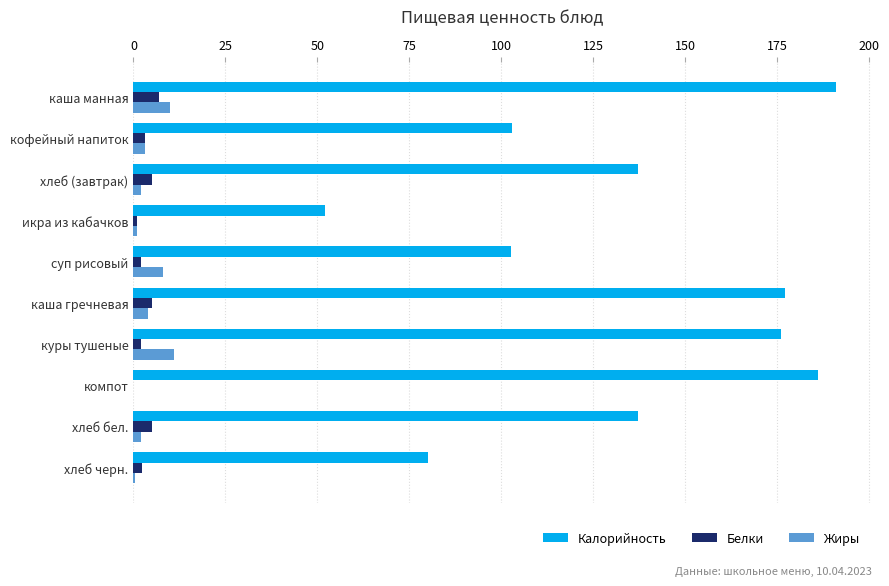

What is the sum of all Жиры values?

41.4